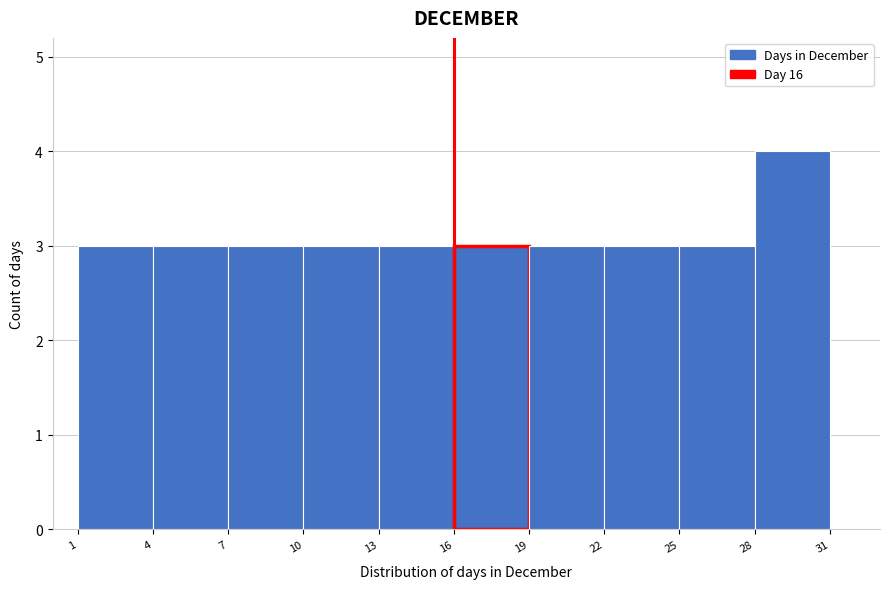

How tall is the bar that spans 7 to 10 on the x-axis? The values are not printed on the chart, so give them approximately, as read against the axis.

3